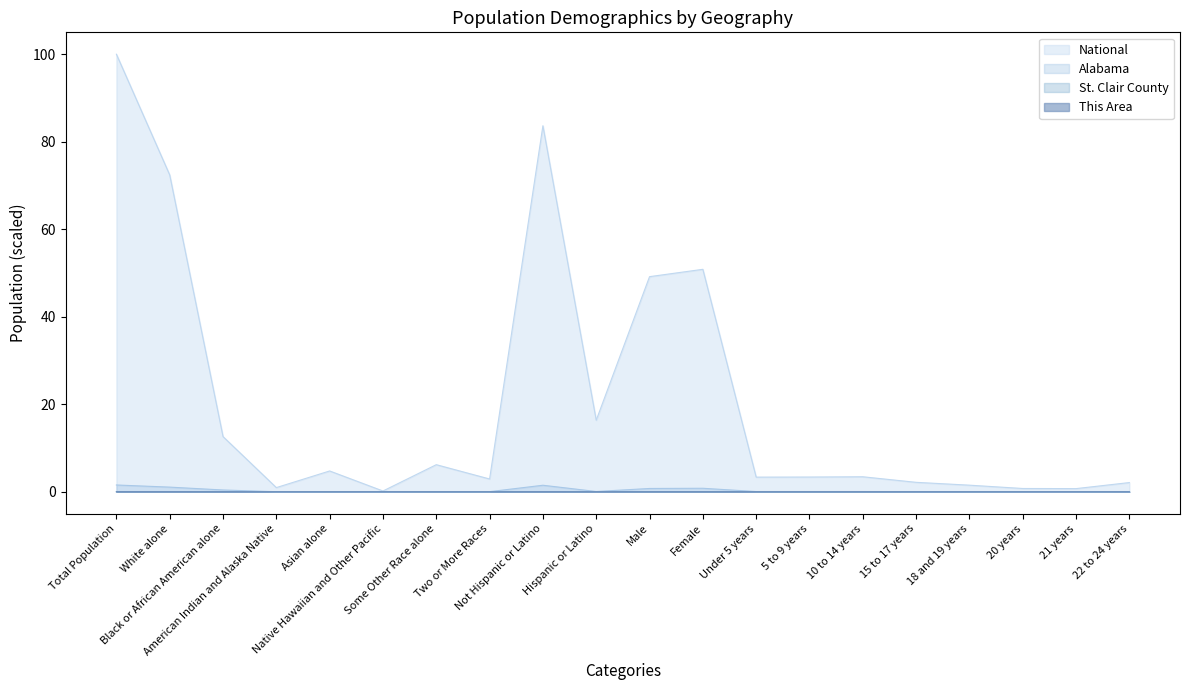

What is the difference between the maximum and minimum values in the National series?

99.8